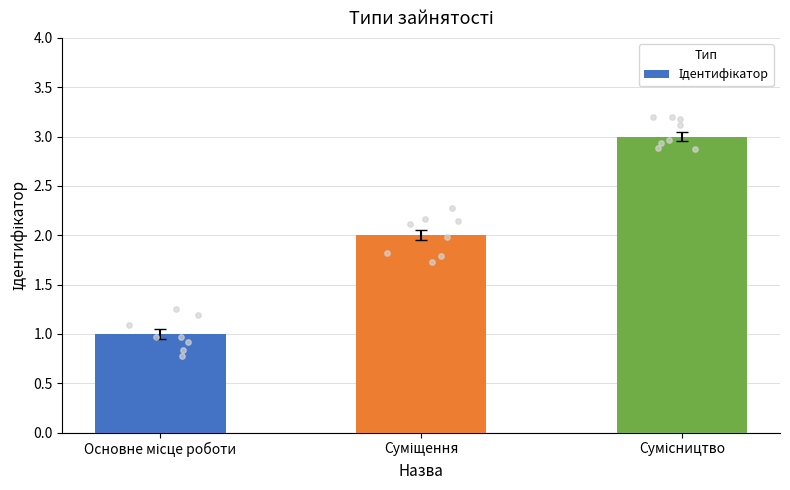

What is the change in value from Суміщення to Сумісництво?

+1